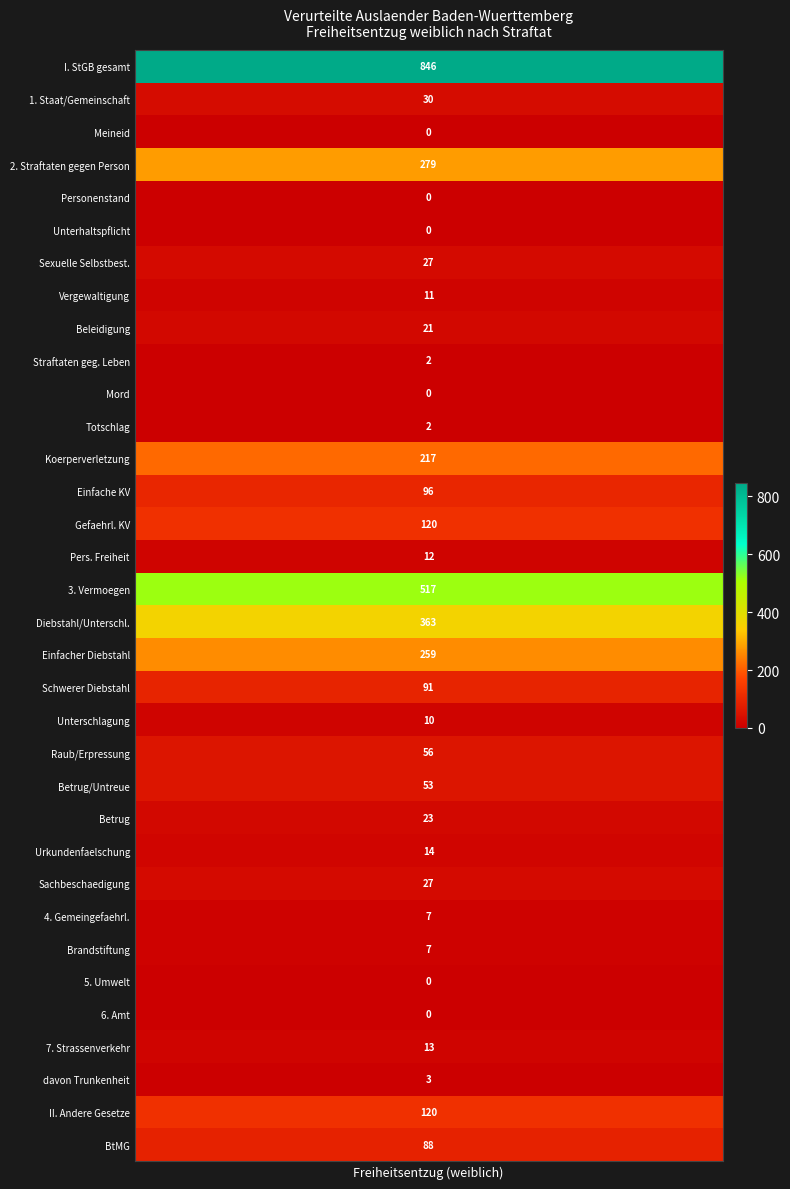

Reading right to left, extract all data points from this chart.

Straftaten nach dem Strafgesetzbuch: 88	120	3	13	0	0	7	7	27	14	23	53	56	10	91	259	363	517	12	120	96	217	2	0	2	21	11	27	0	0	279	0	30	846
14 bis unter 18: 88	120	3	13	0	0	7	7	27	14	23	53	56	10	91	259	363	517	12	120	96	217	2	0	2	21	11	27	0	0	279	0	30	846